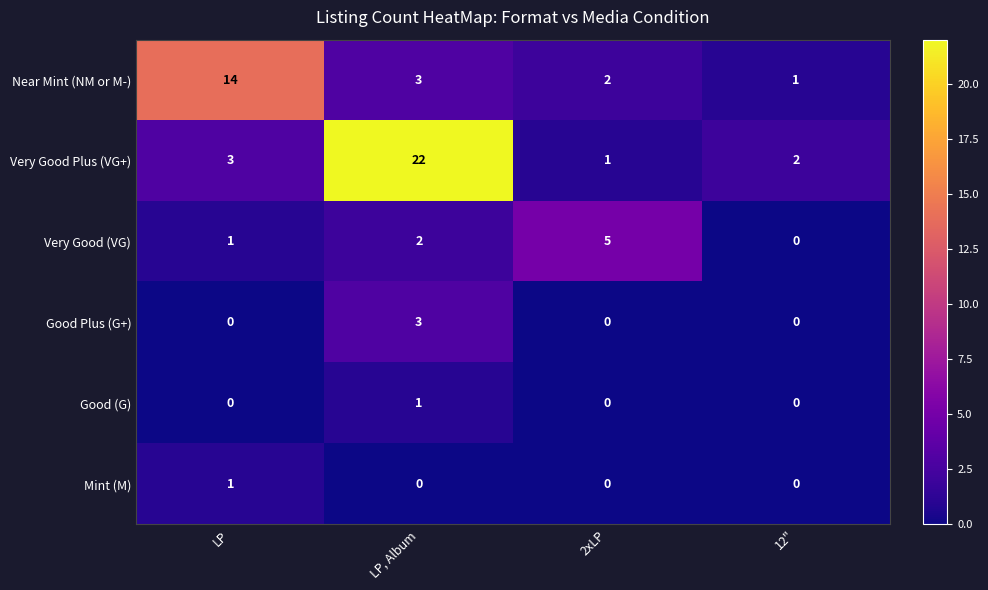

At which label does Mint (M) reach its peak?

LP